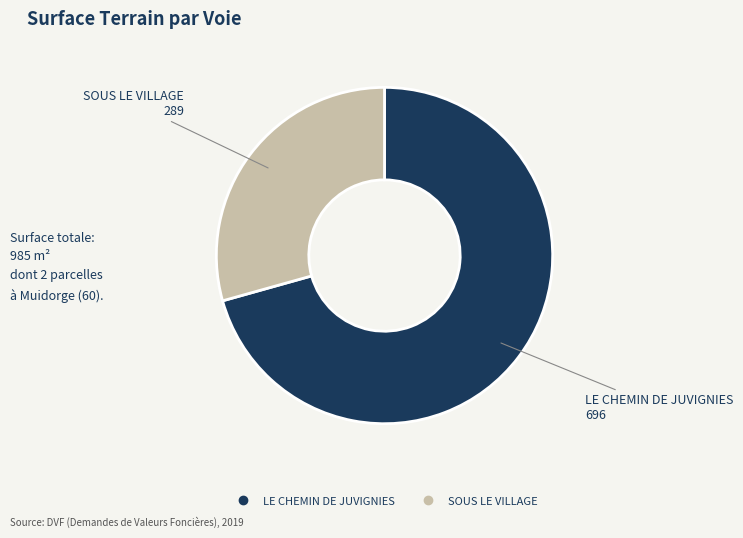

Which has a higher value, LE CHEMIN DE JUVIGNIES or SOUS LE VILLAGE?

LE CHEMIN DE JUVIGNIES